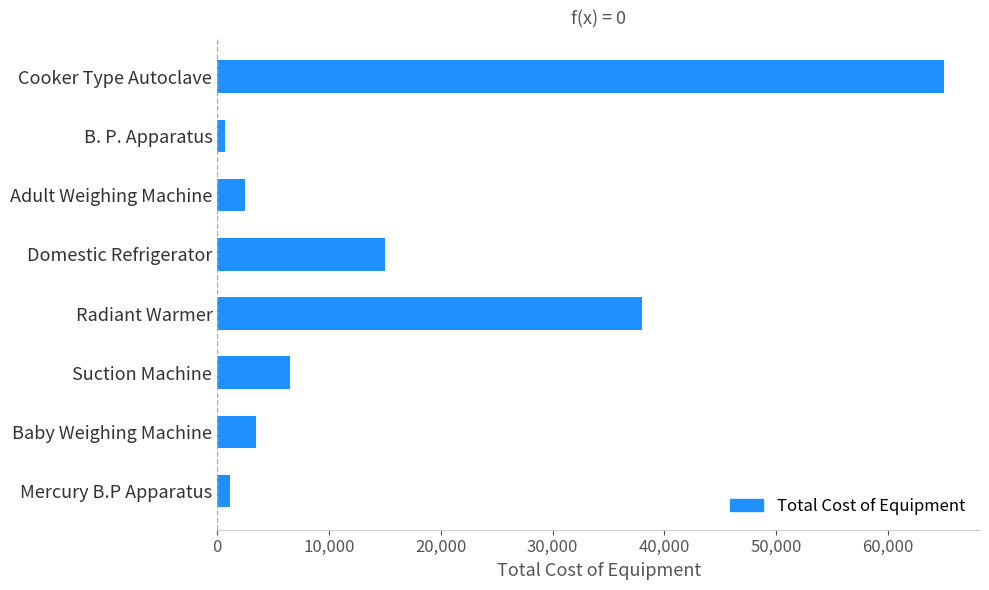

How many bars are there in total?

8